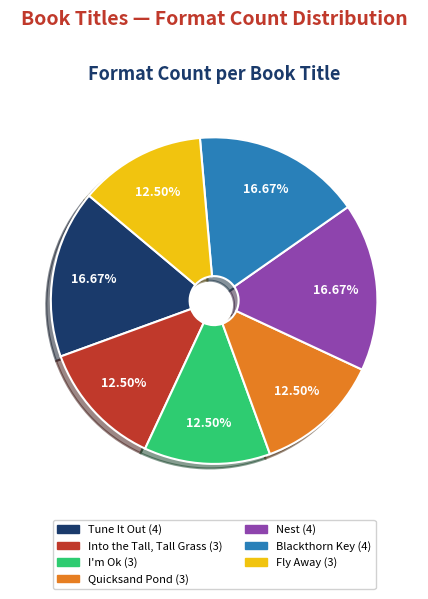

To the nearest percent, what is the difference between the largest and smallest slice percentages?

4%